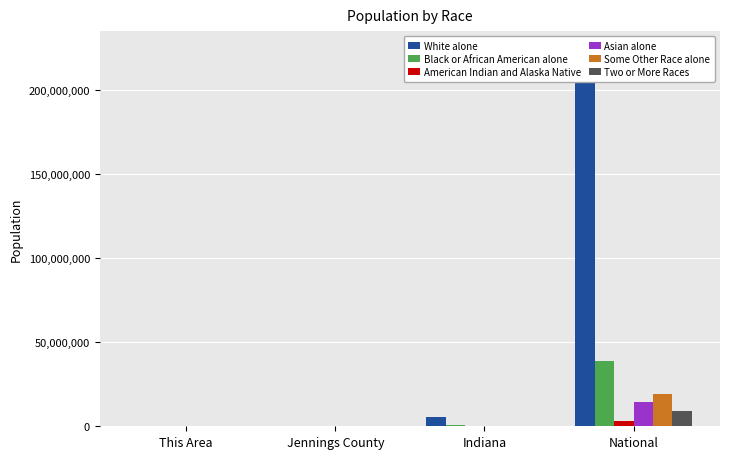

What is the approximate value of Asian alone at Indiana?

102474